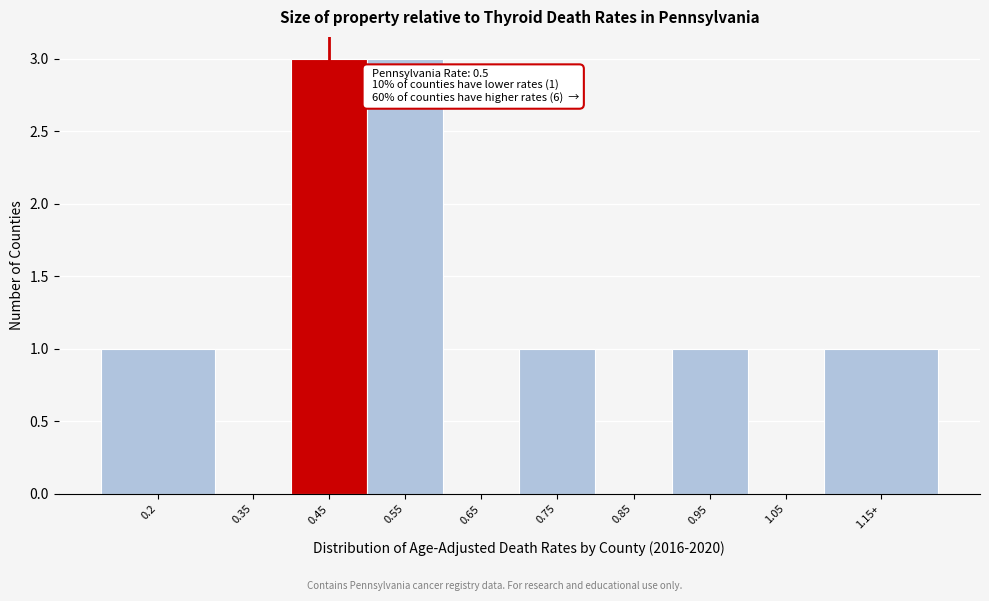

Reading left to right, what are all the values shown in this chart?

0.2=1	0.35=0	0.45=3	0.55=3	0.65=0	0.75=1	0.85=0	0.95=1	1.05=0	1.15+=1